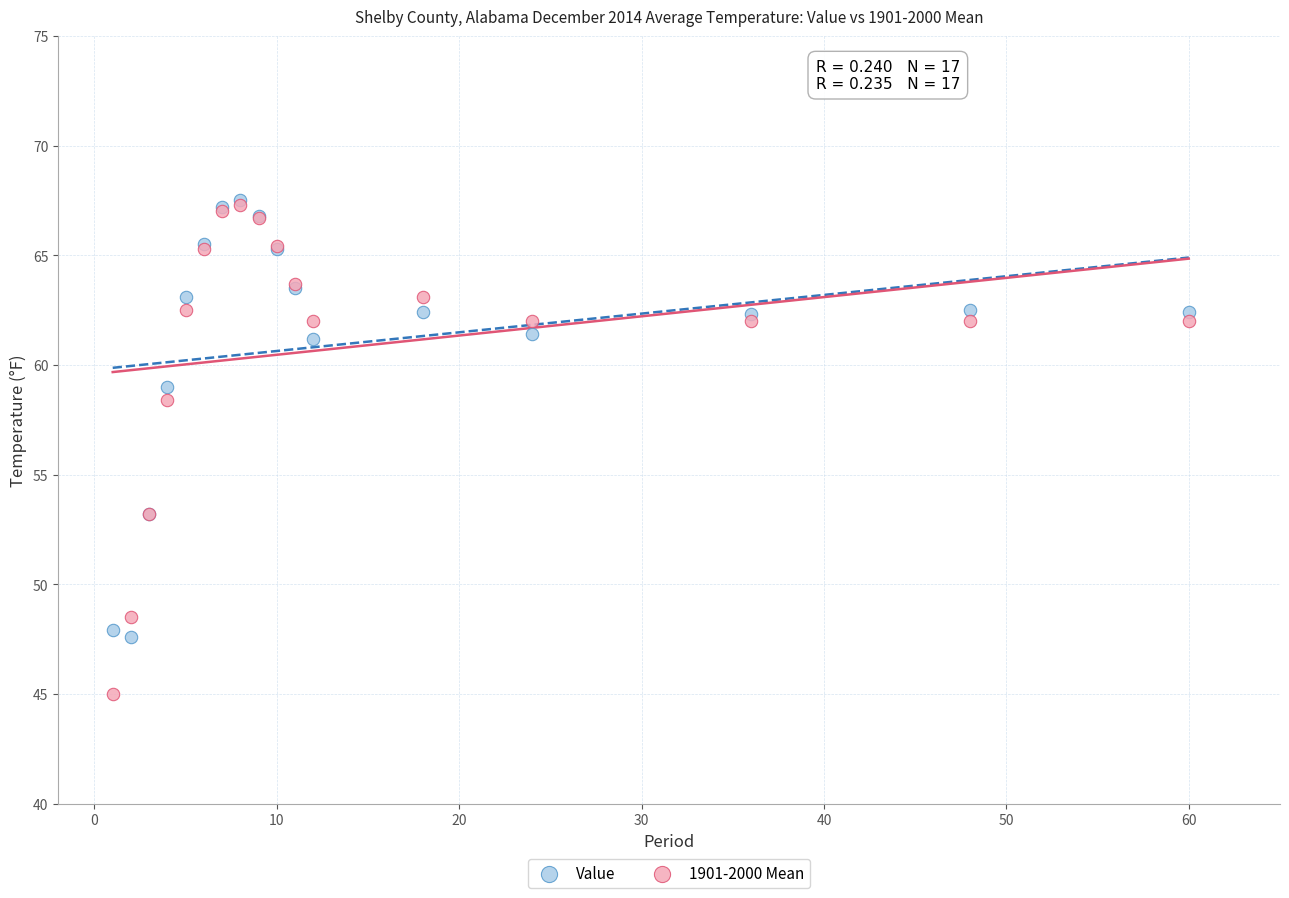

In the Value series, what Y value is closest to 57?

59.0